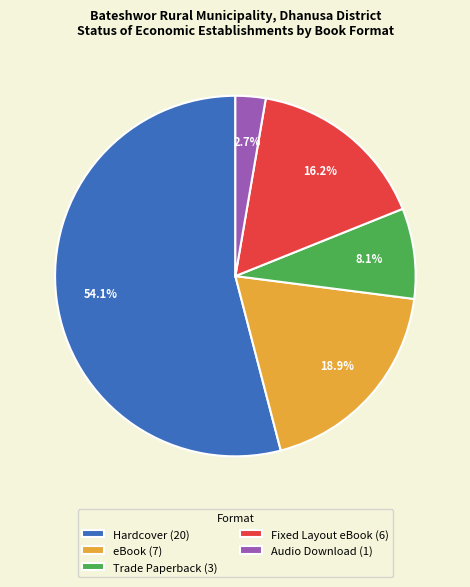

What percentage is NOT represented by eBook?

81.1%